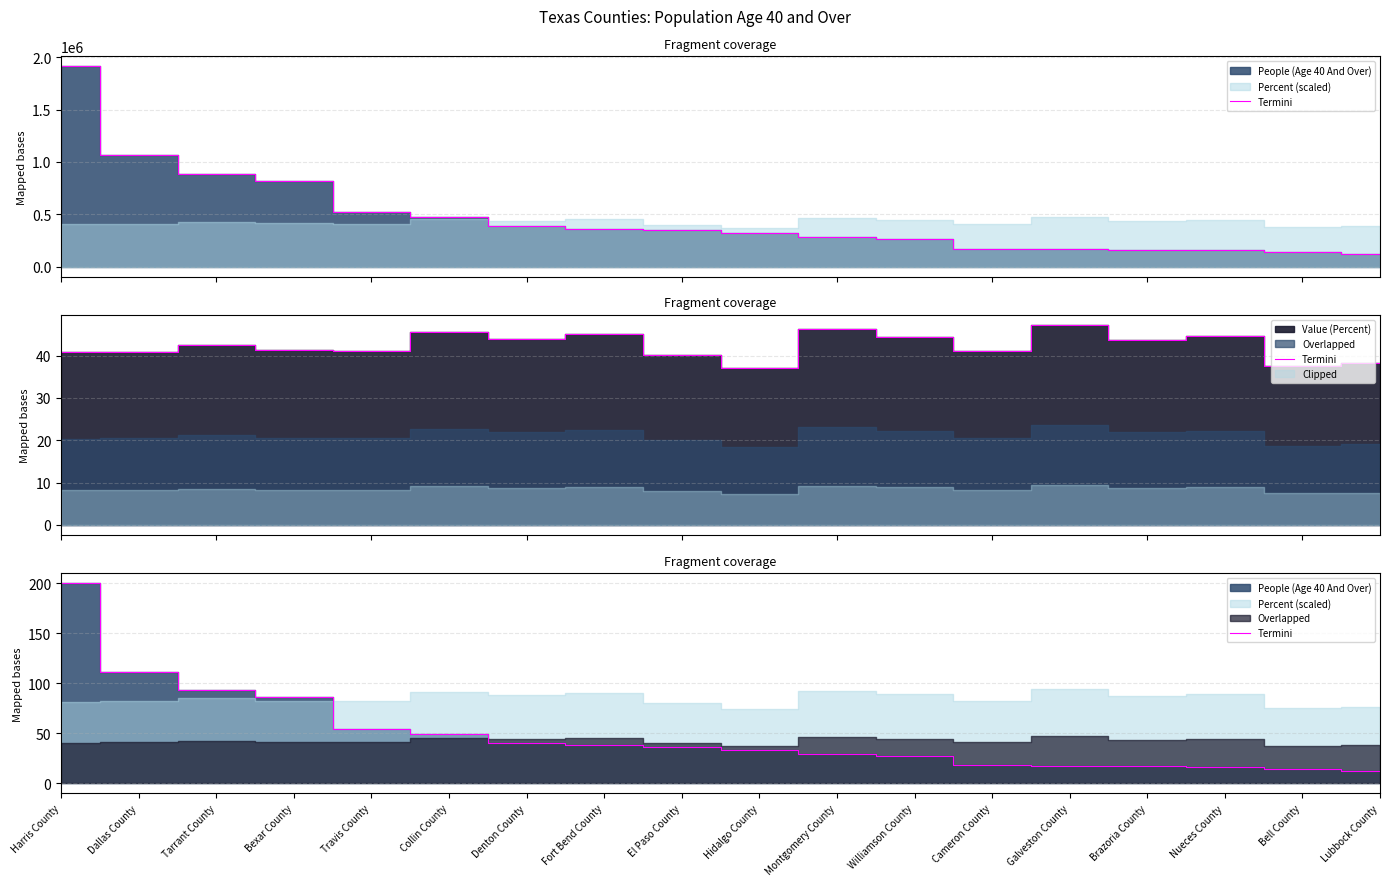

What value does the data have at Lubbock County?

12.4